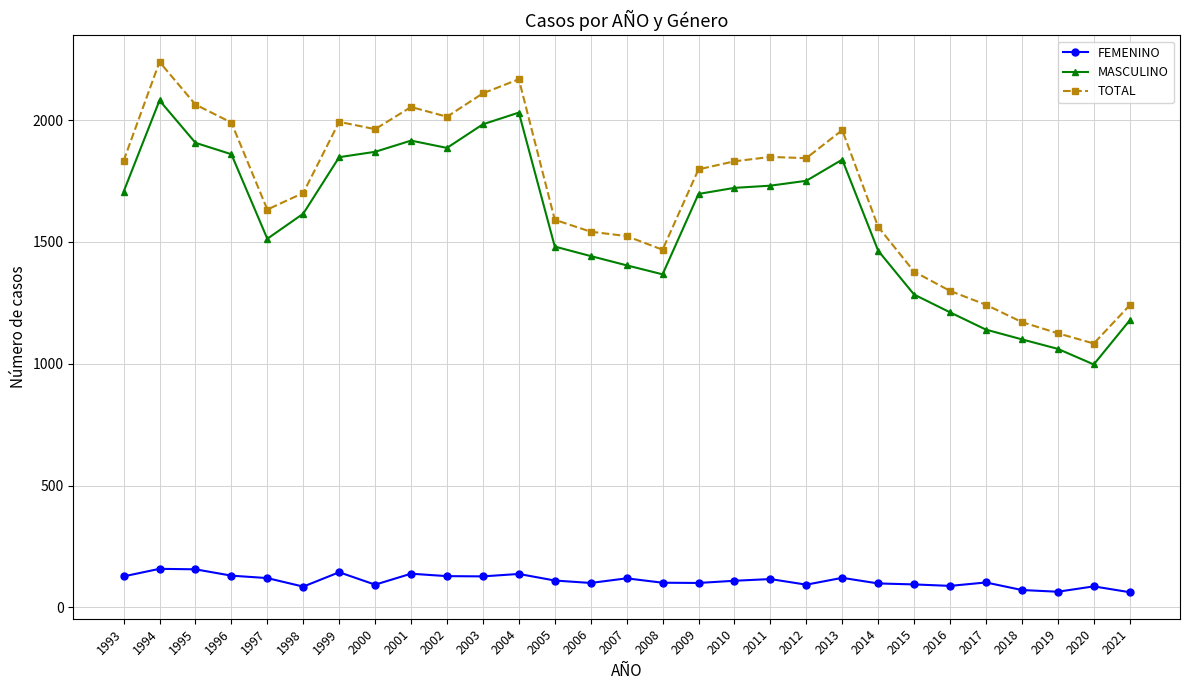

Is it true that TOTAL equals 706 at 2016?

False